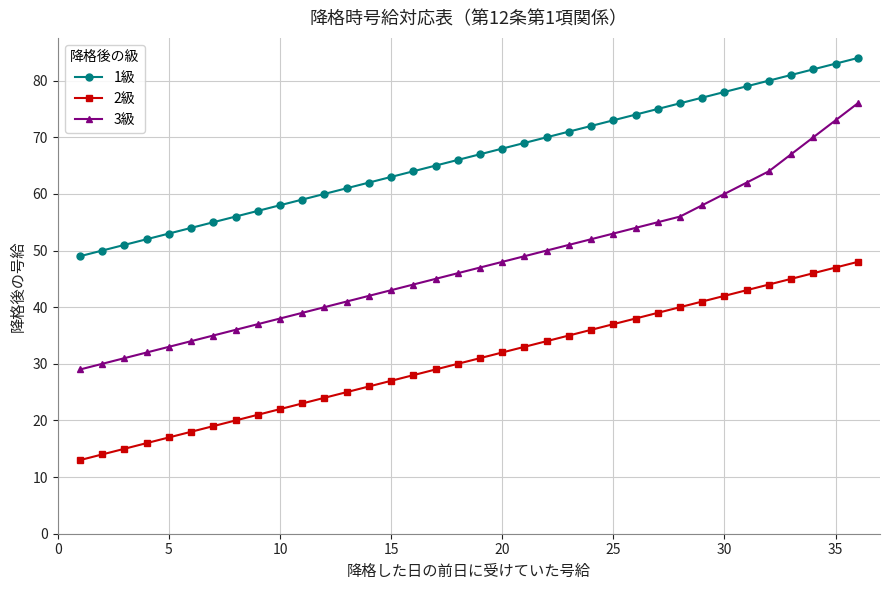

Which series has the largest total across all categories?

1級